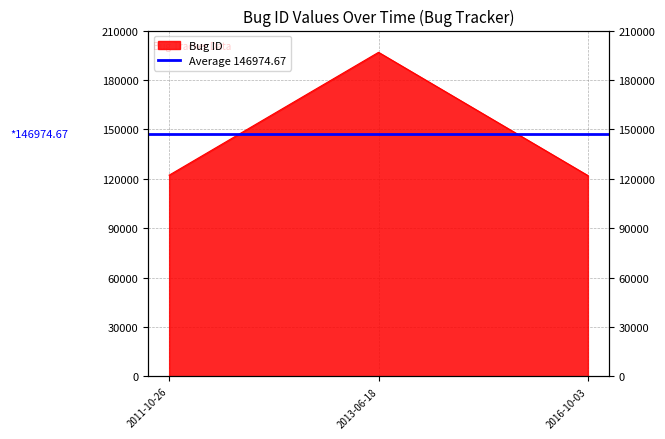

What position from the left is 2011-10-26?

1